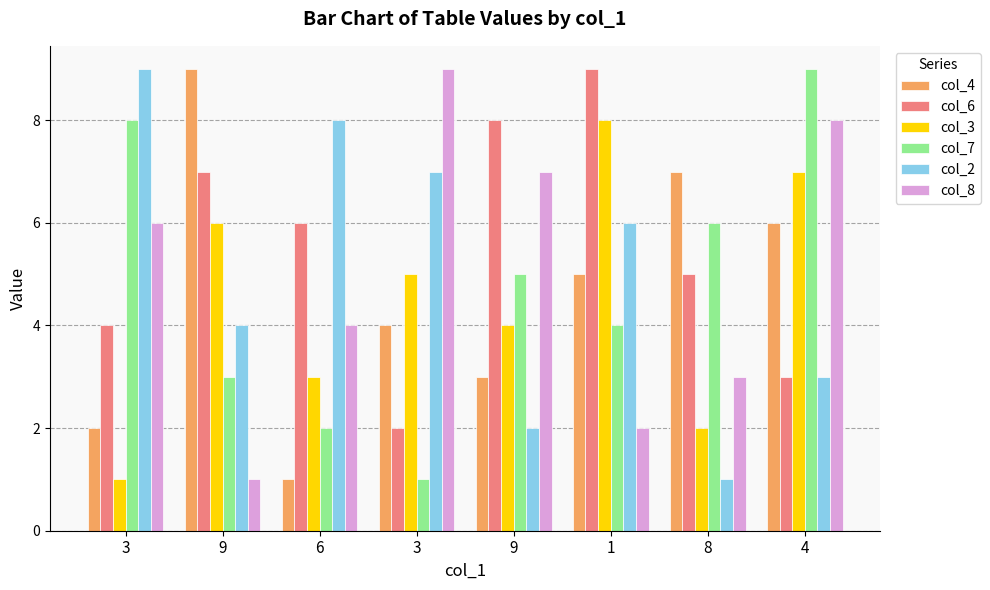

Which series has the widest spread of values?

col_4